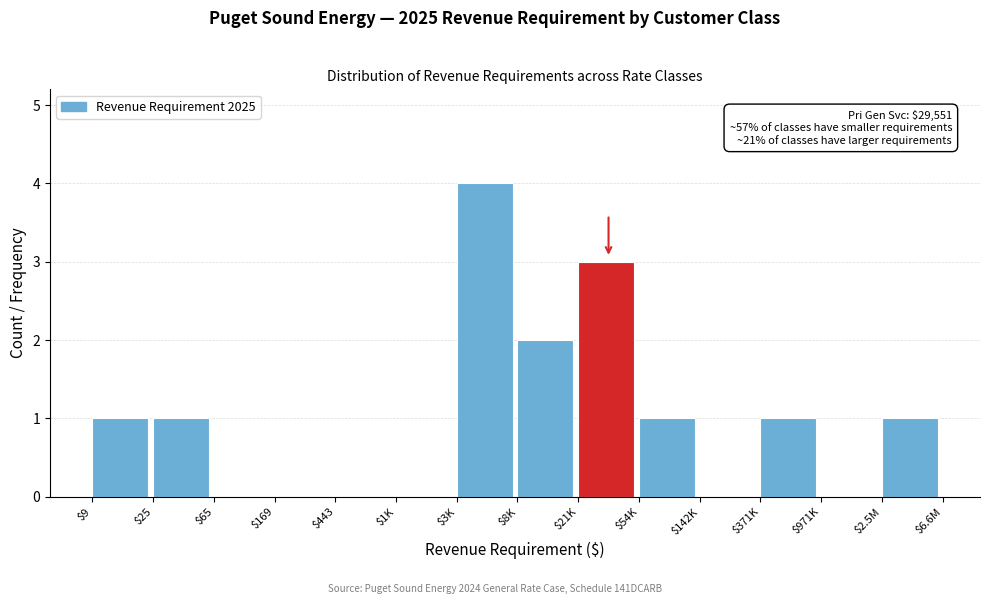

At which category does the chart reach its peak across all series?

$3K